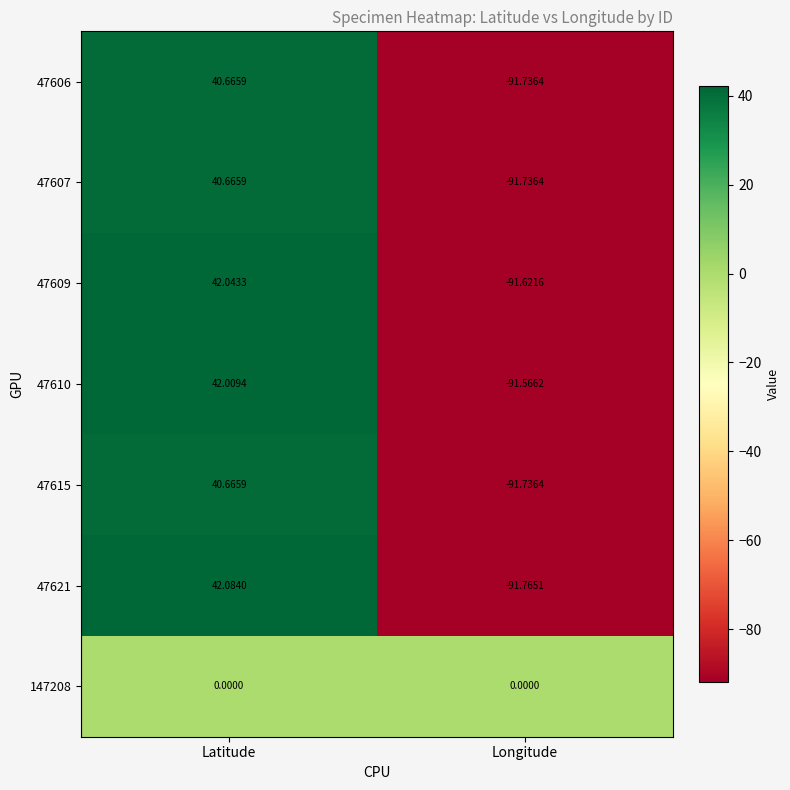

Rank the categories by 47610 value from highest to lowest.

Latitude, Longitude